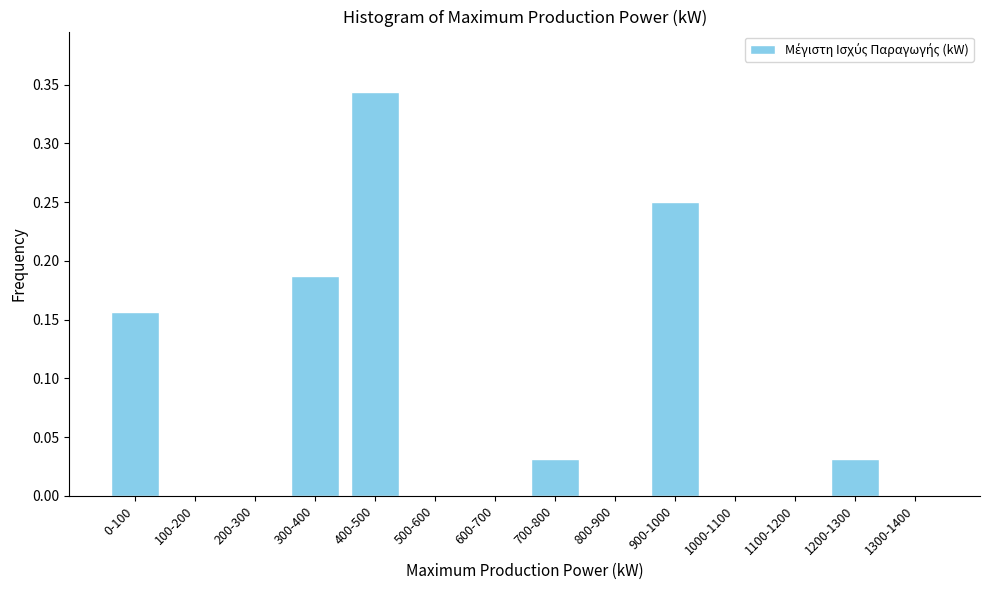

What is the sum of the values at 400-500 and 900-1000?

0.6